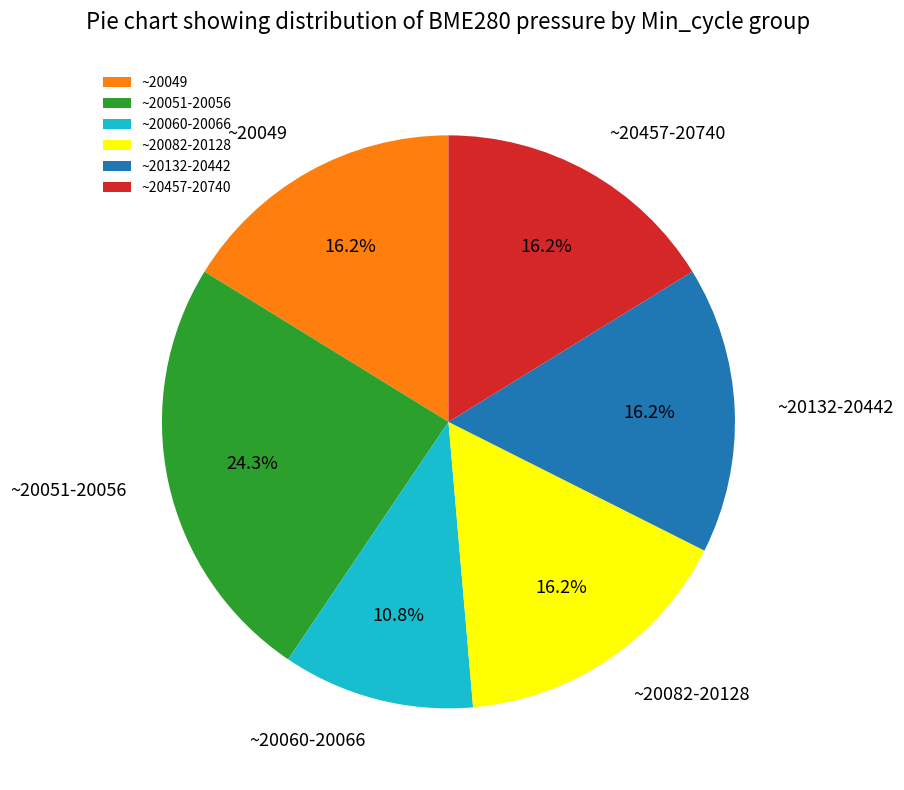

Approximately how many times larger is the value at ~20132-20442 compared to ~20457-20740?

1.0